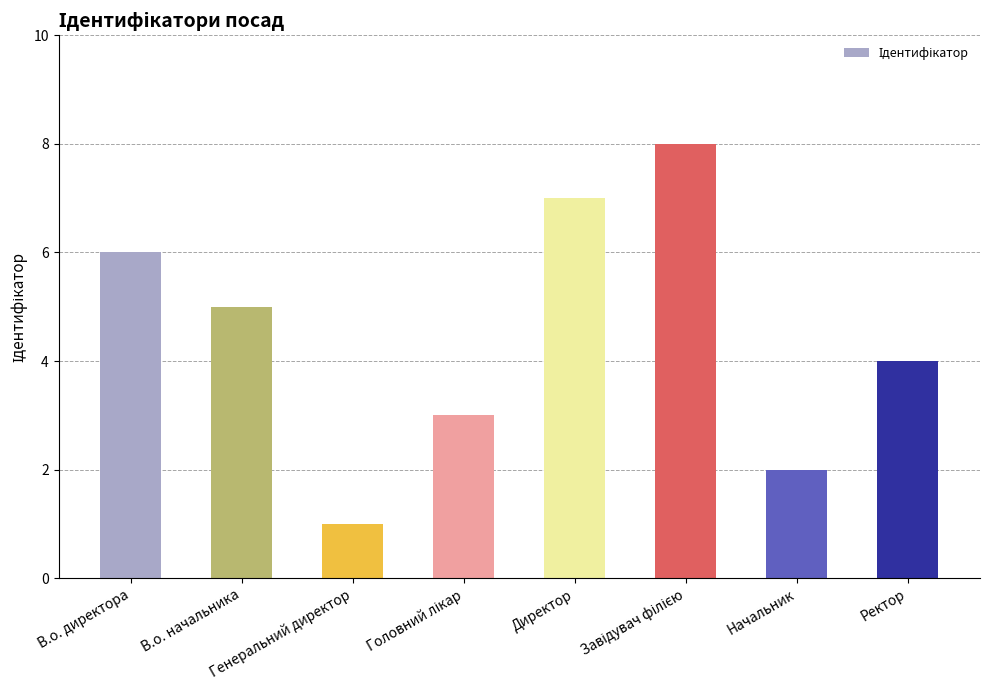

What is the greatest value displayed?

8